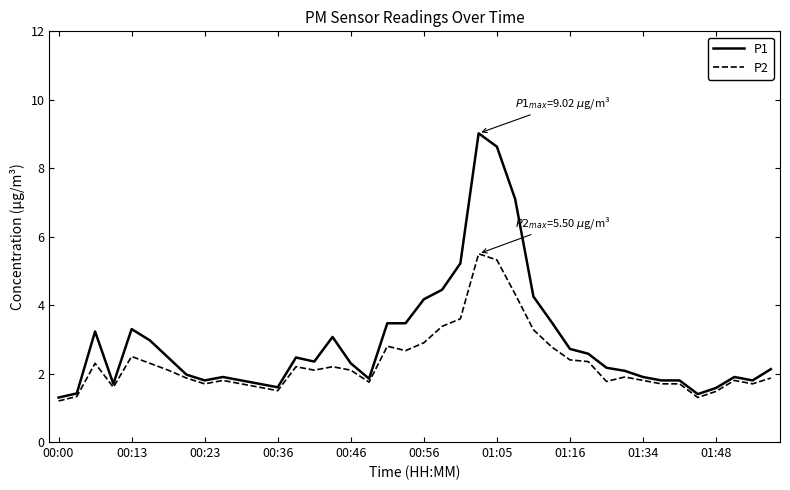

What are all the series names shown in the legend?

P1, P2